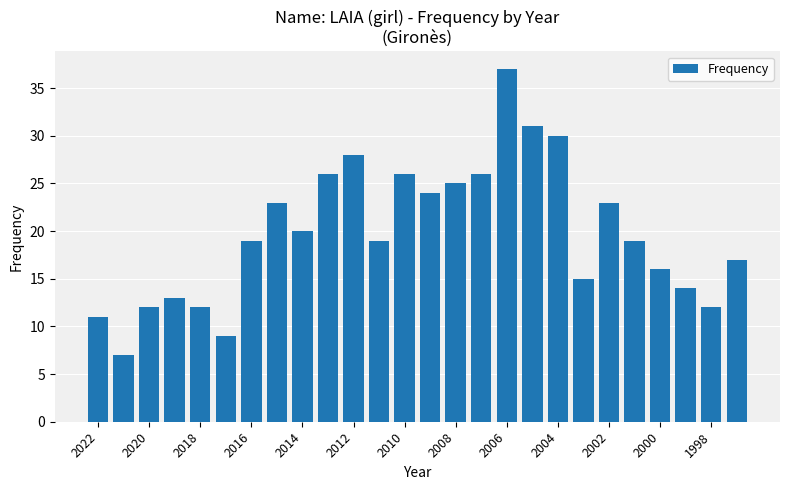

What is the average value?

20